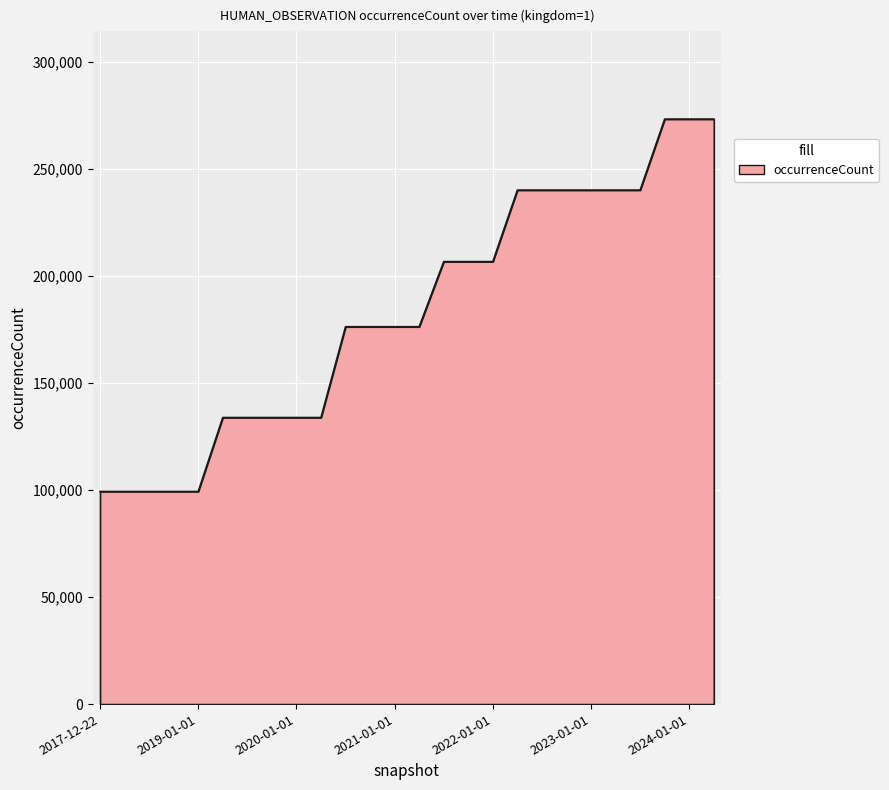

What is the smallest value displayed?

99294